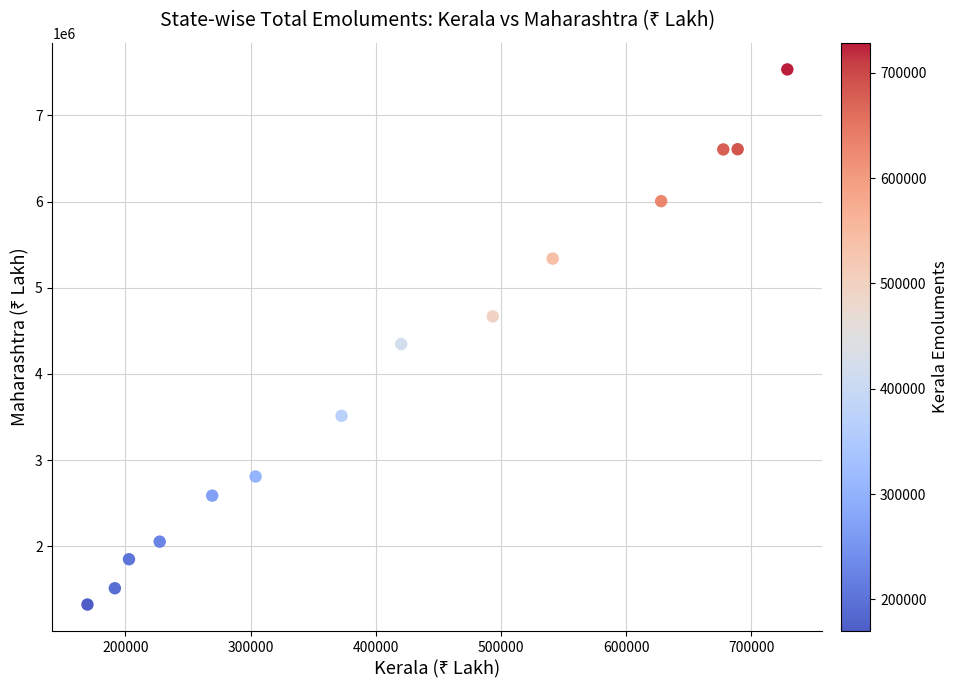

What Y value in the scatter plot is closest to 4429262?

4347549